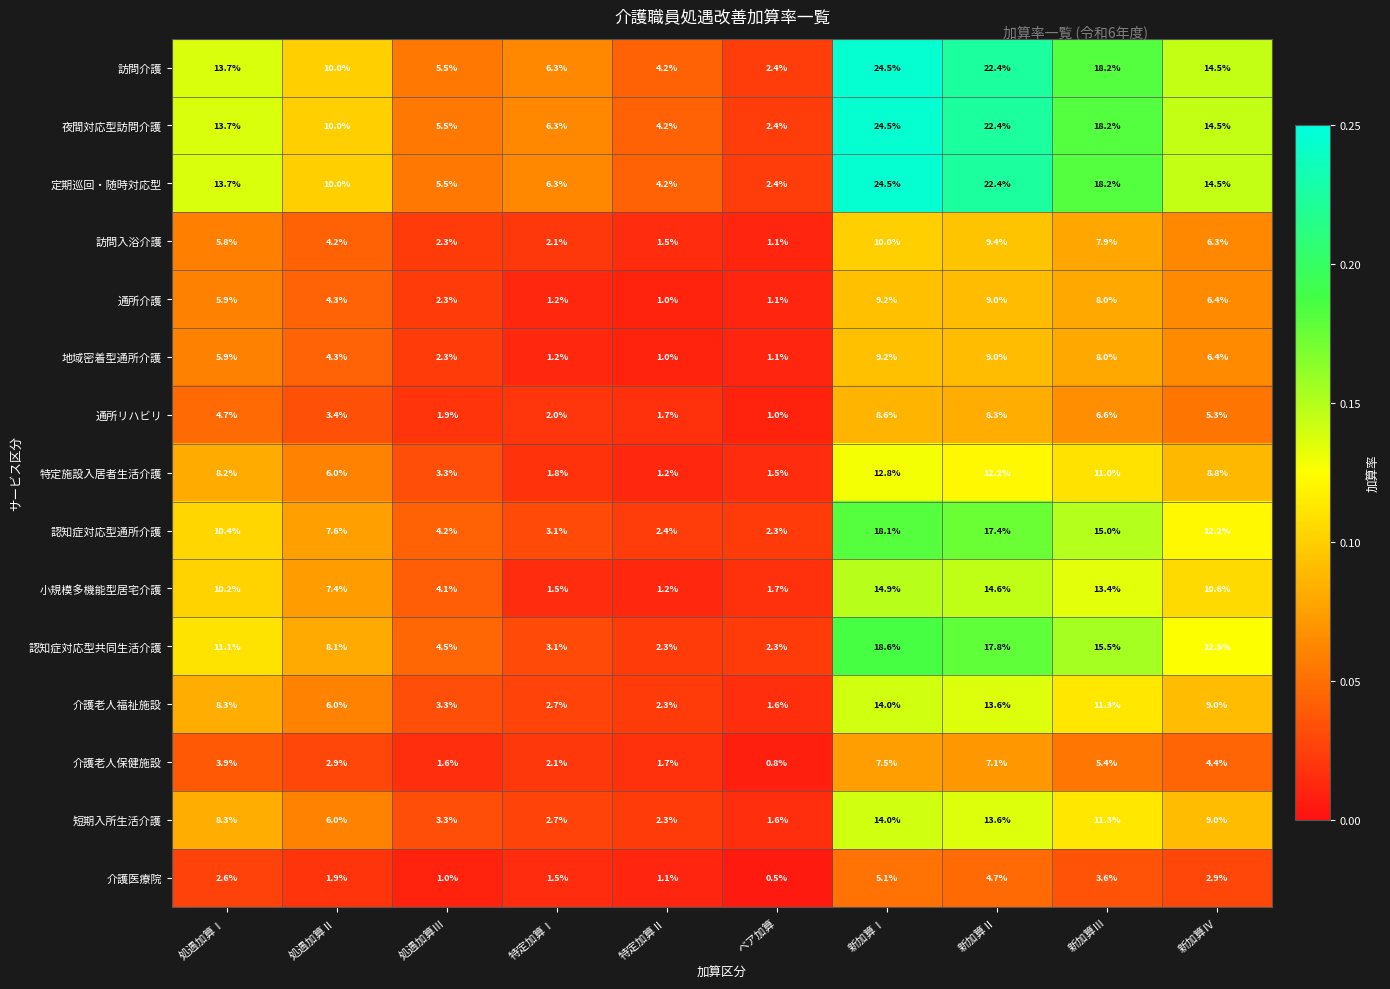

Rank the categories by 訪問介護 value from lowest to highest.

ベア加算, 特定加算Ⅱ, 処遇加算Ⅲ, 特定加算Ⅰ, 処遇加算Ⅱ, 処遇加算Ⅰ, 新加算Ⅳ, 新加算Ⅲ, 新加算Ⅱ, 新加算Ⅰ